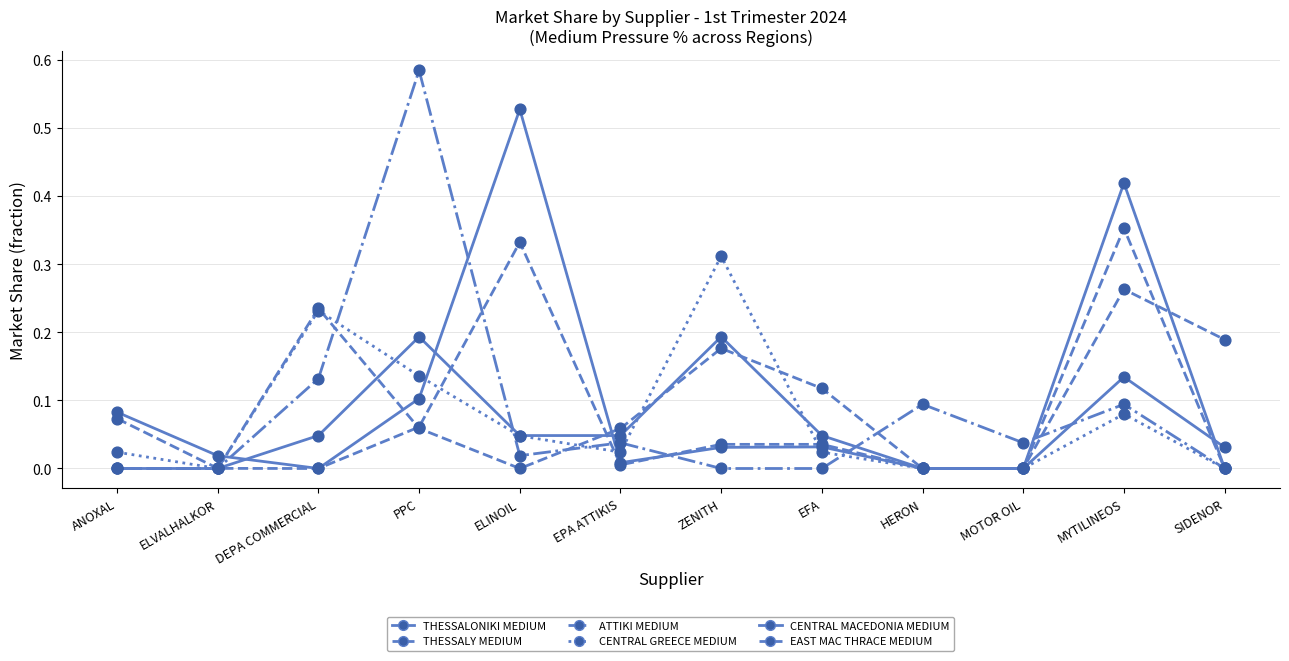

How many lines are shown in the chart?

6